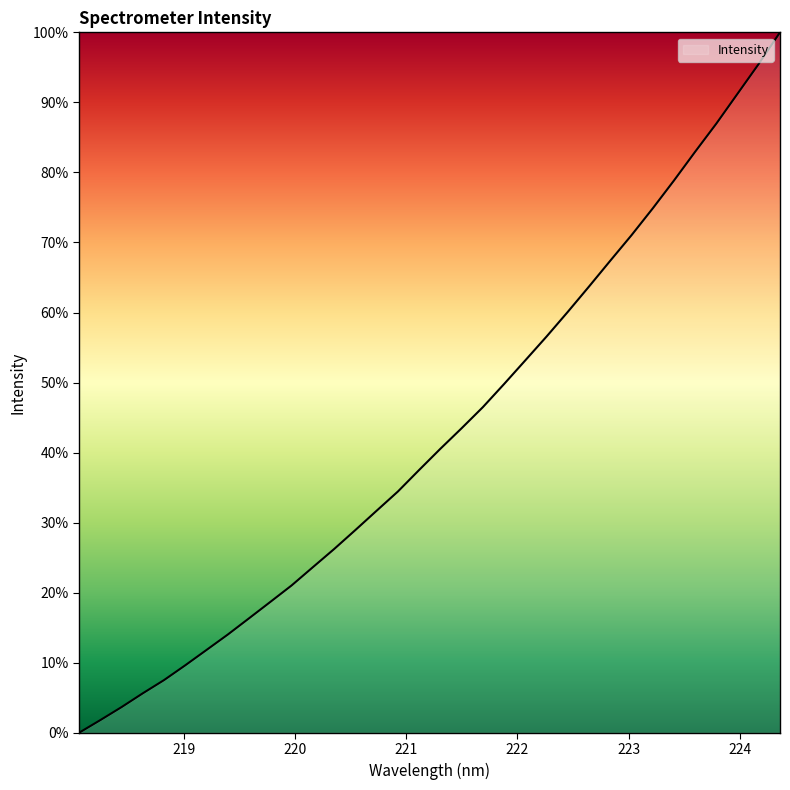

What is the difference between the maximum and minimum values?

100.0